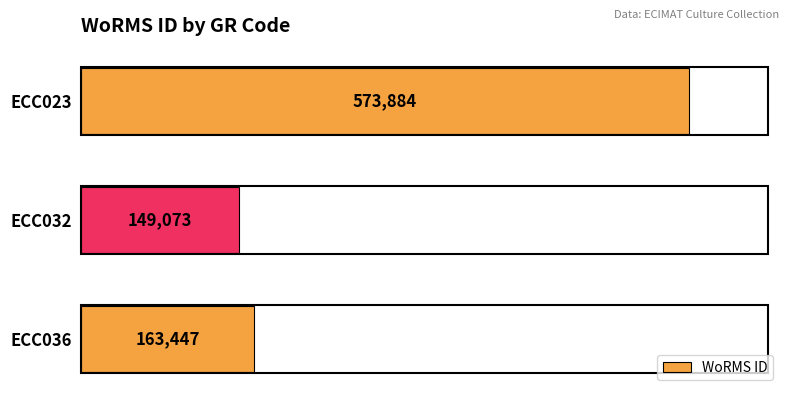

List the labels in order of value, smallest first.

ECC032, ECC036, ECC023